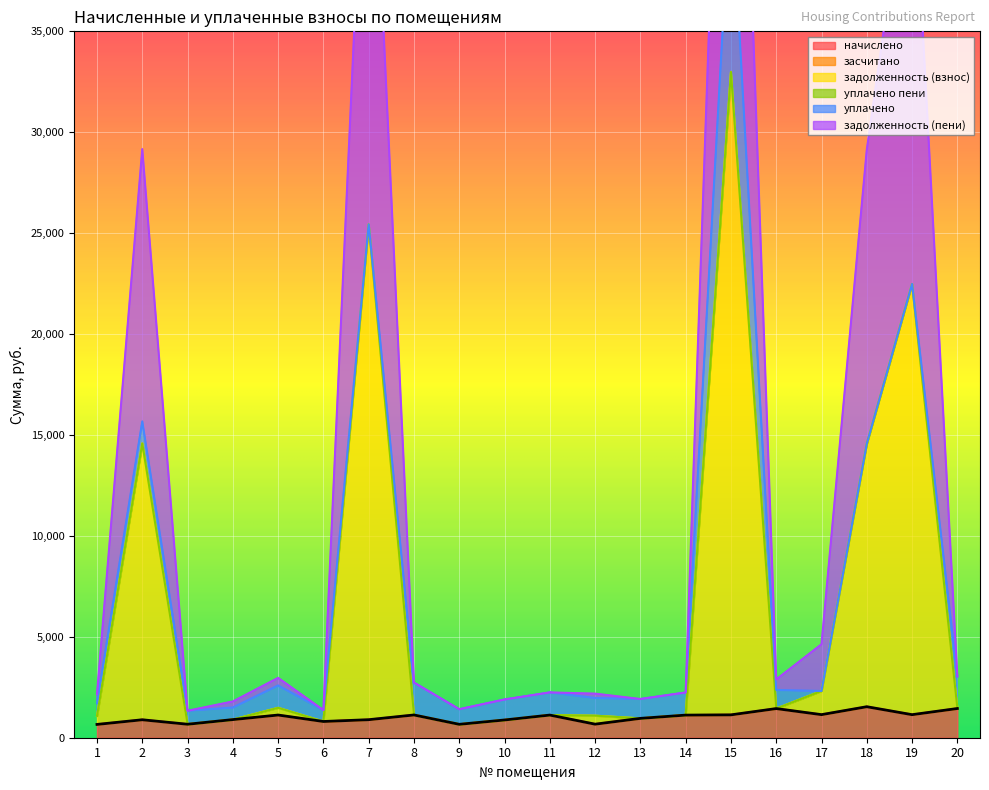

At which label does задолженность (взнос) first exceed 1127?

2